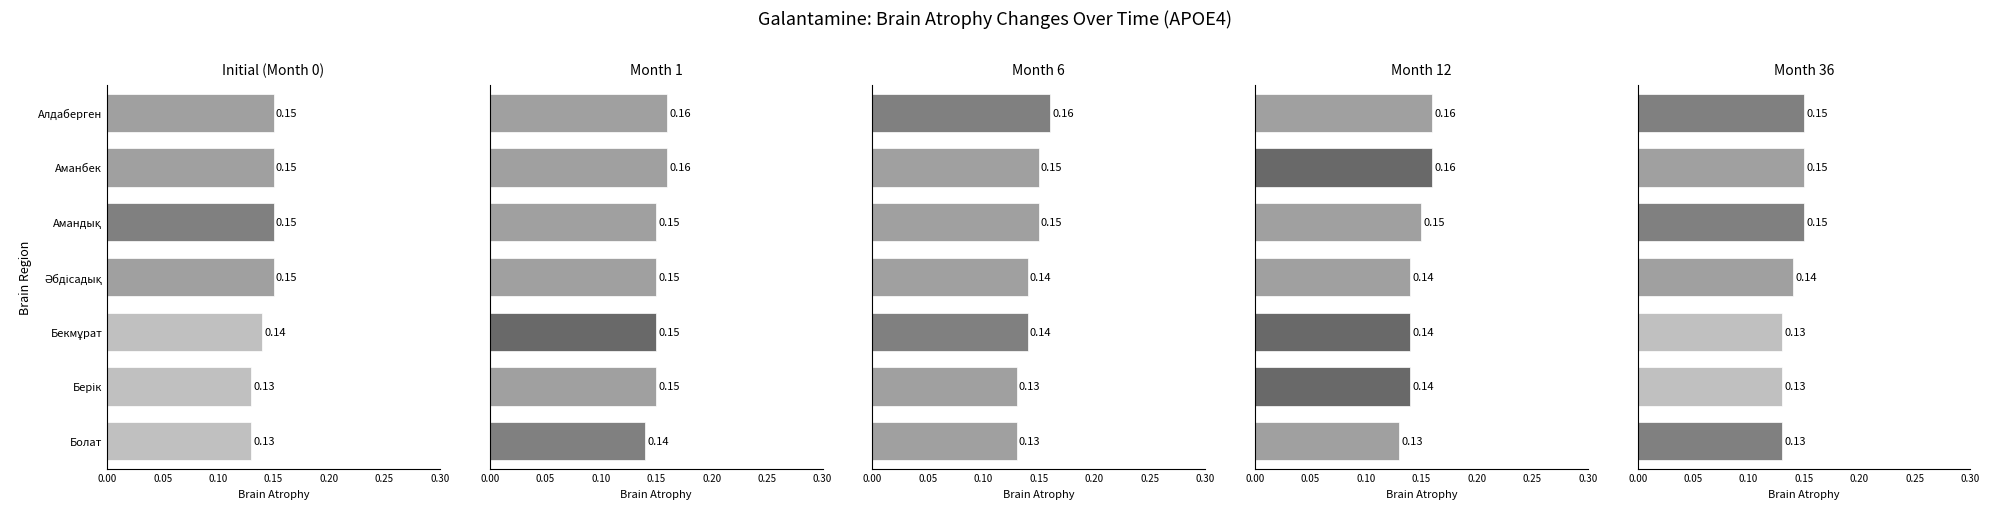

What is the value of the Month 36 bar at the 5th from the left?

0.1